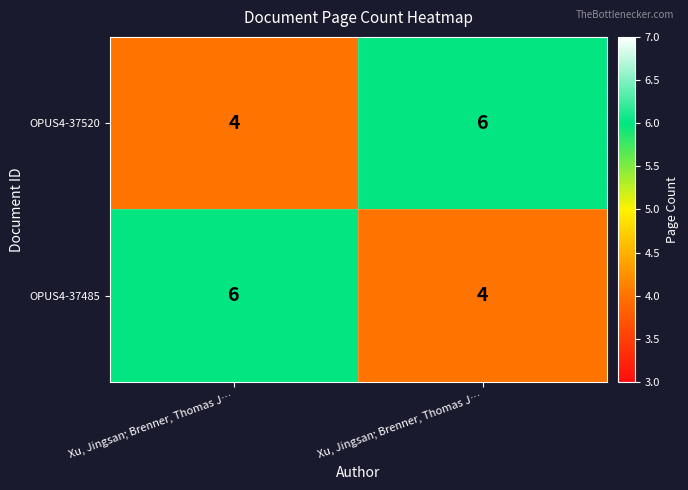

How many data points does each series have?

2